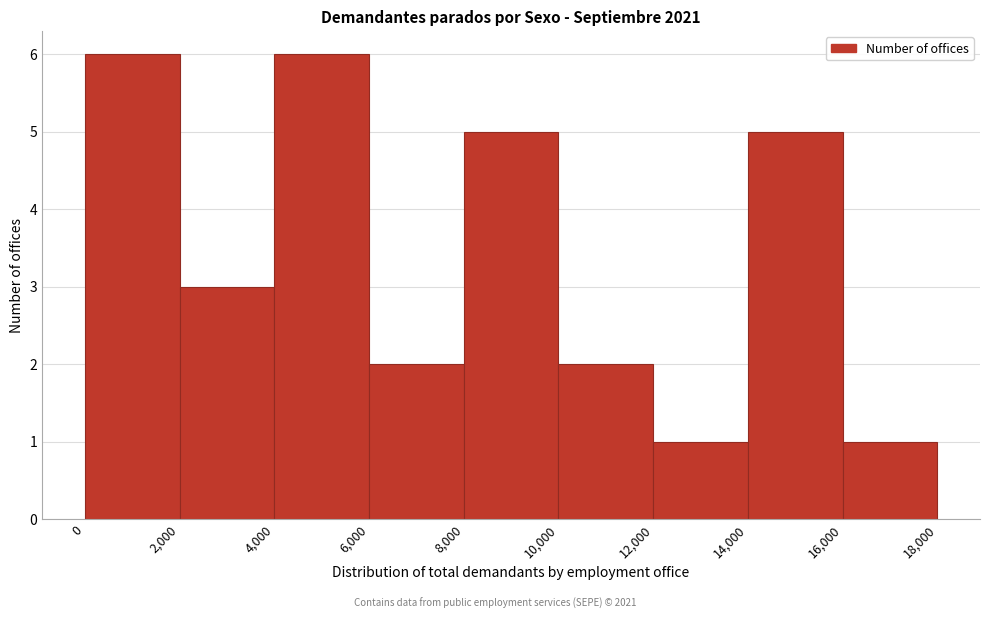

How tall is the bar that spans 10,000 to 12,000 on the x-axis? The values are not printed on the chart, so give them approximately, as read against the axis.

2